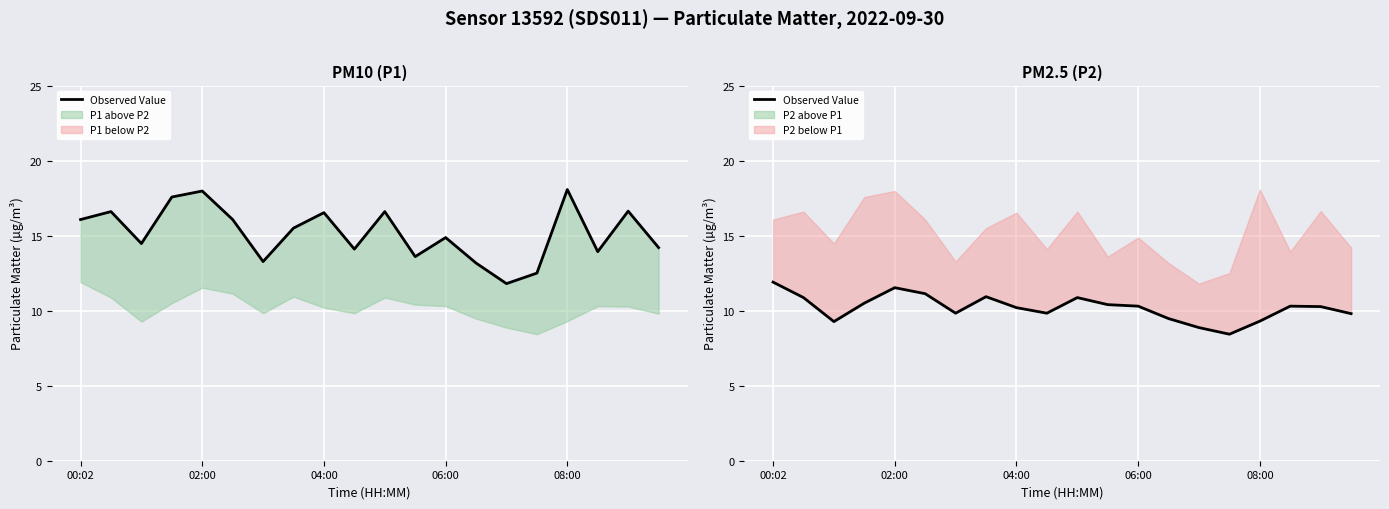

What is the sum of the values at 18 and 10?

21.1